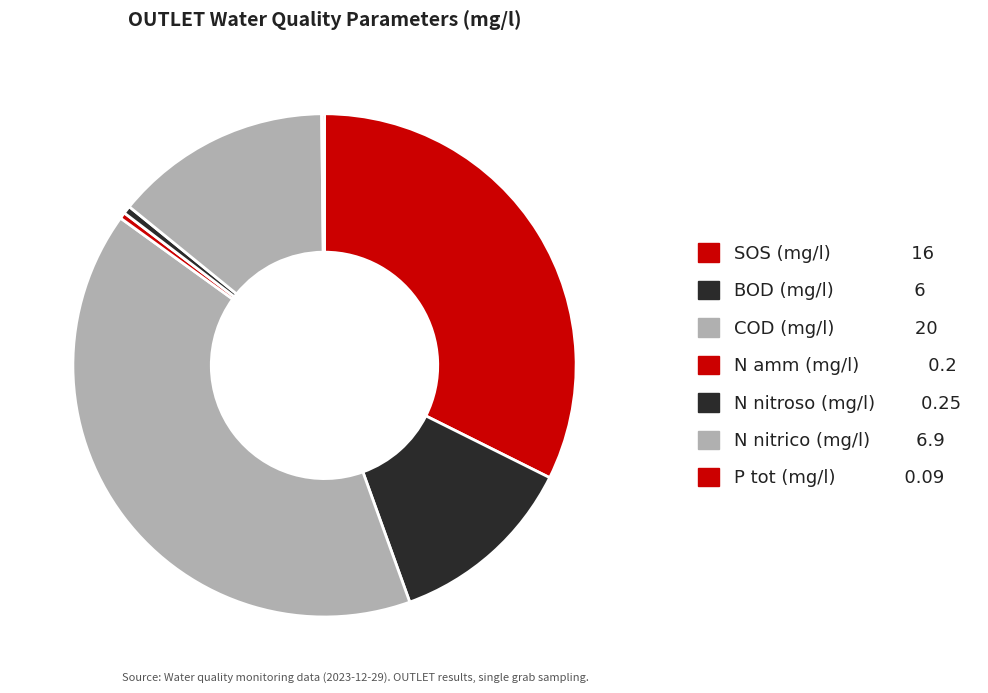

Count the number of slices in the pie.

7